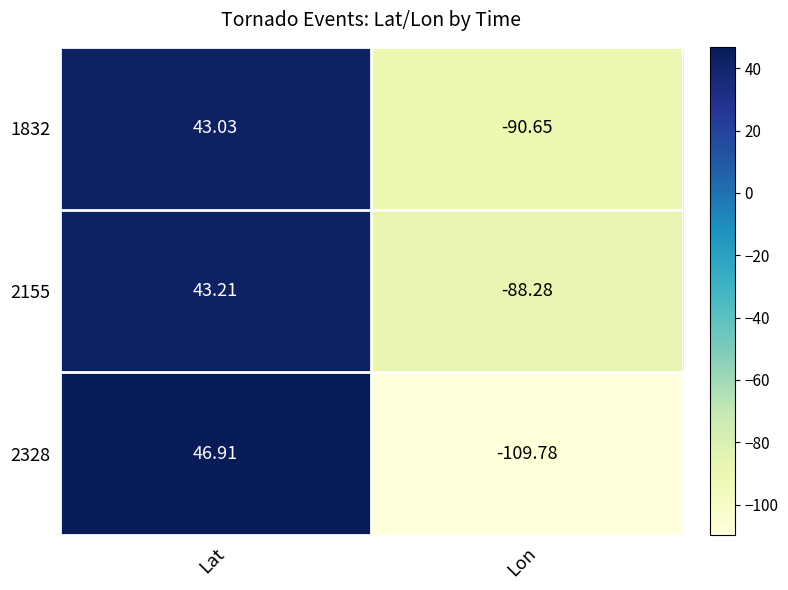

At which category is the sum across all series the highest?

Lat